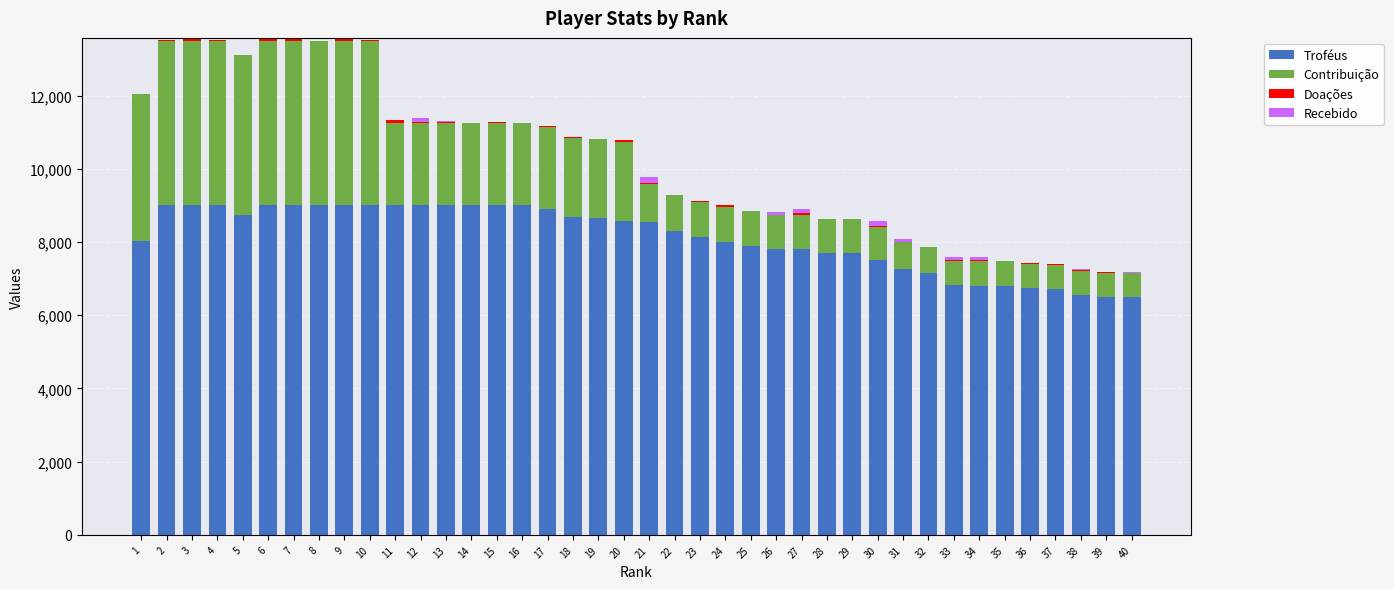

The value of Troféus at 32 is 7143. True or false?

True